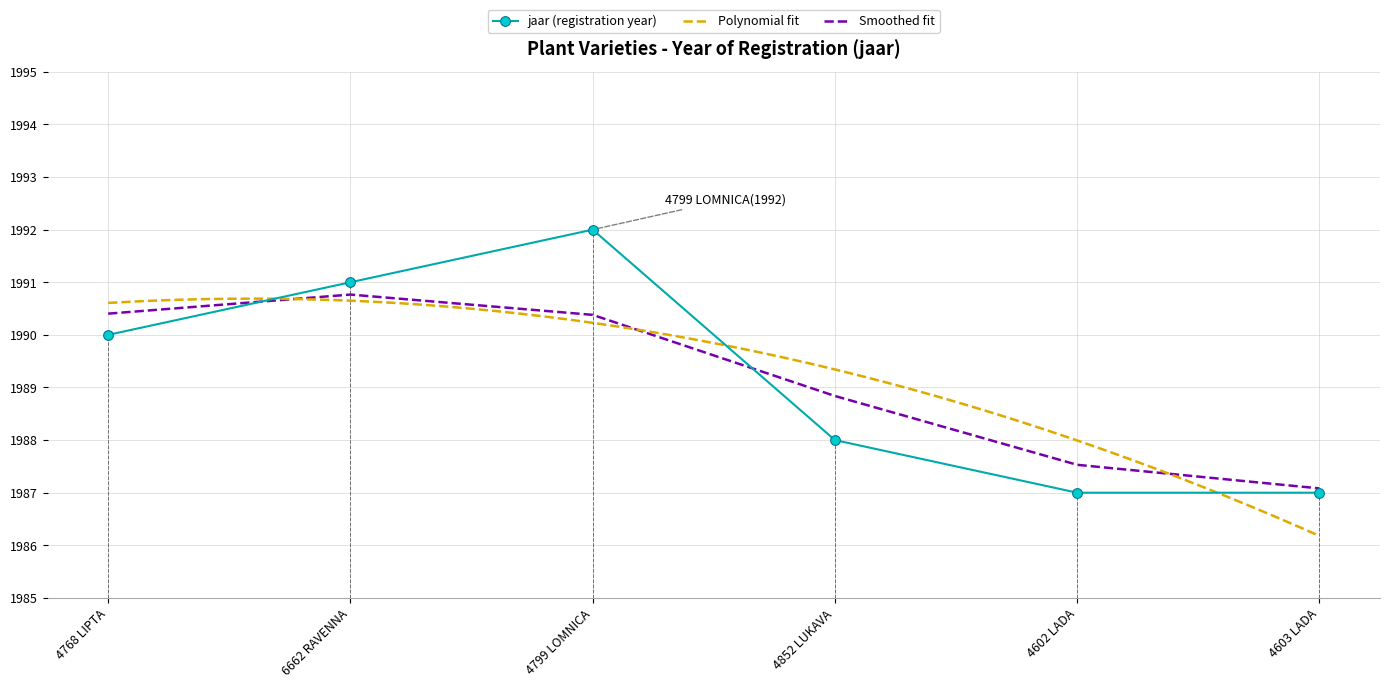

What is the maximum value shown in the chart?

1992